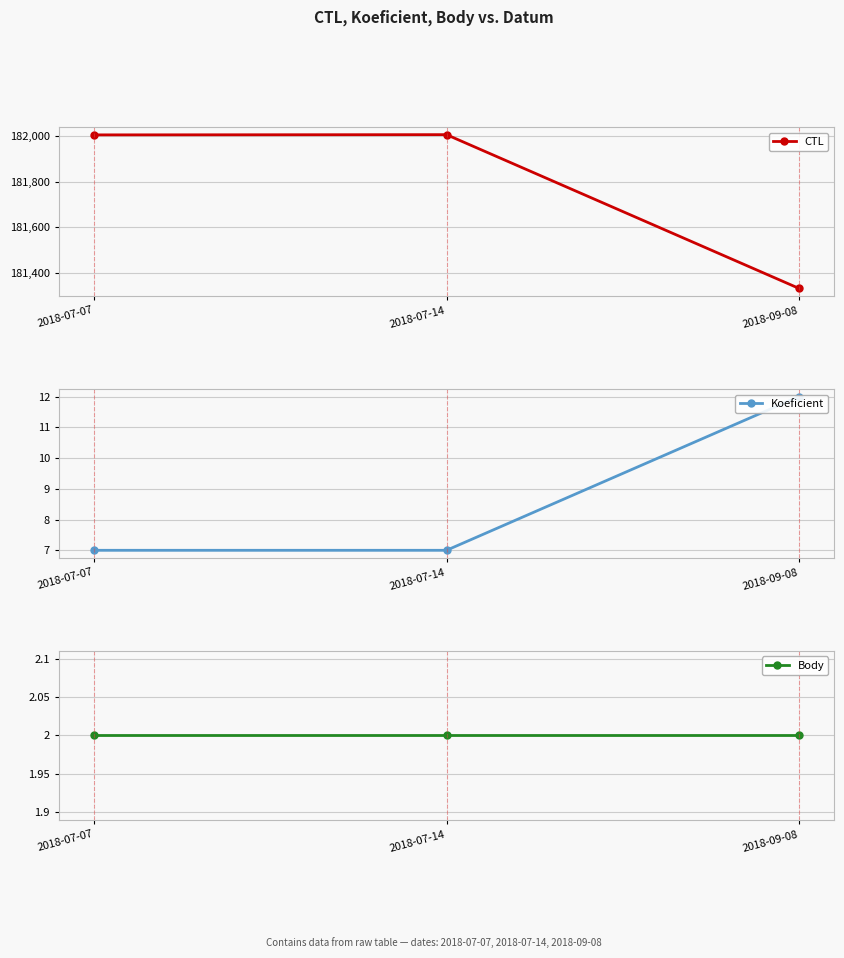

Between 2018-07-14 and 2018-07-07, which is larger?

2018-07-14